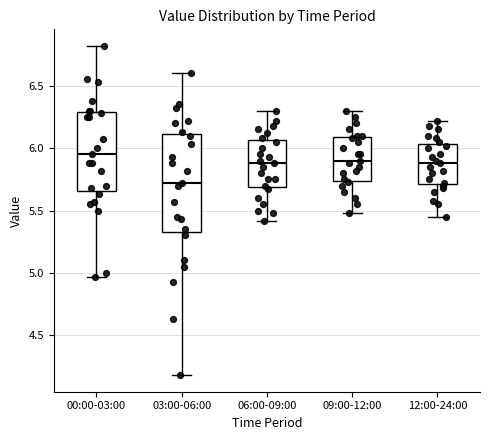

Comparing the boxes themselves (not the whiskers), which one is the tallest?

03:00-06:00